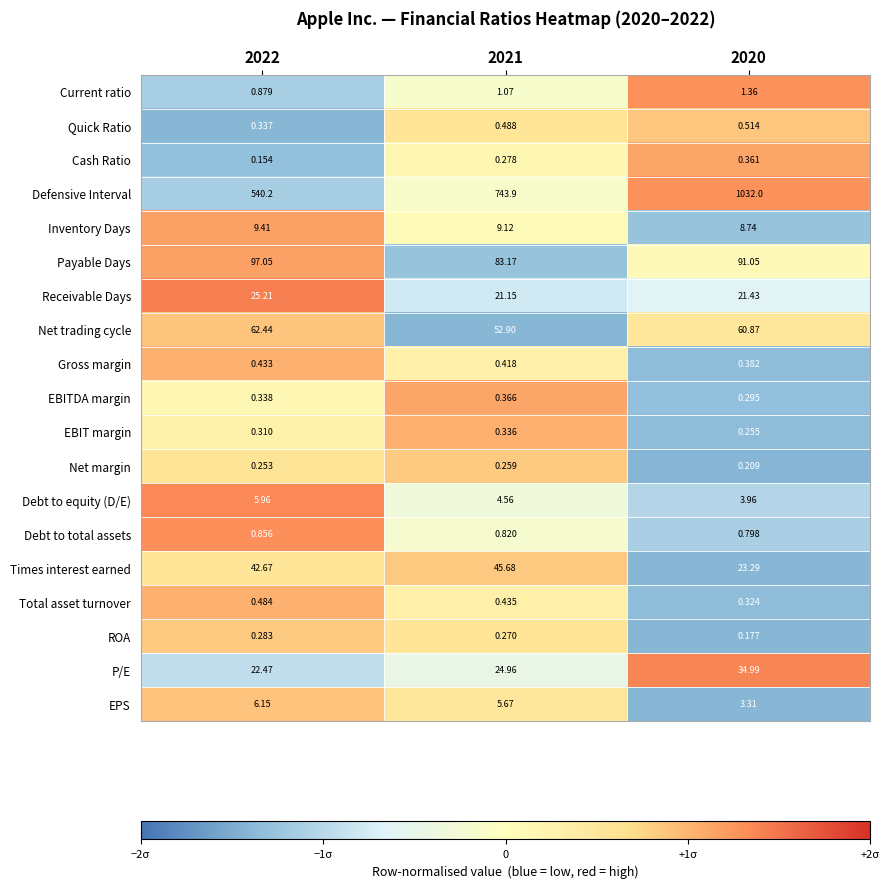

List the series in order of their peak value, highest first.

Defensive Interval, Payable Days, Net trading cycle, Times interest earned, P/E, Receivable Days, Inventory Days, EPS, Debt to equity (D/E), Current ratio, Debt to total assets, Quick Ratio, Total asset turnover, Gross margin, EBITDA margin, Cash Ratio, EBIT margin, ROA, Net margin